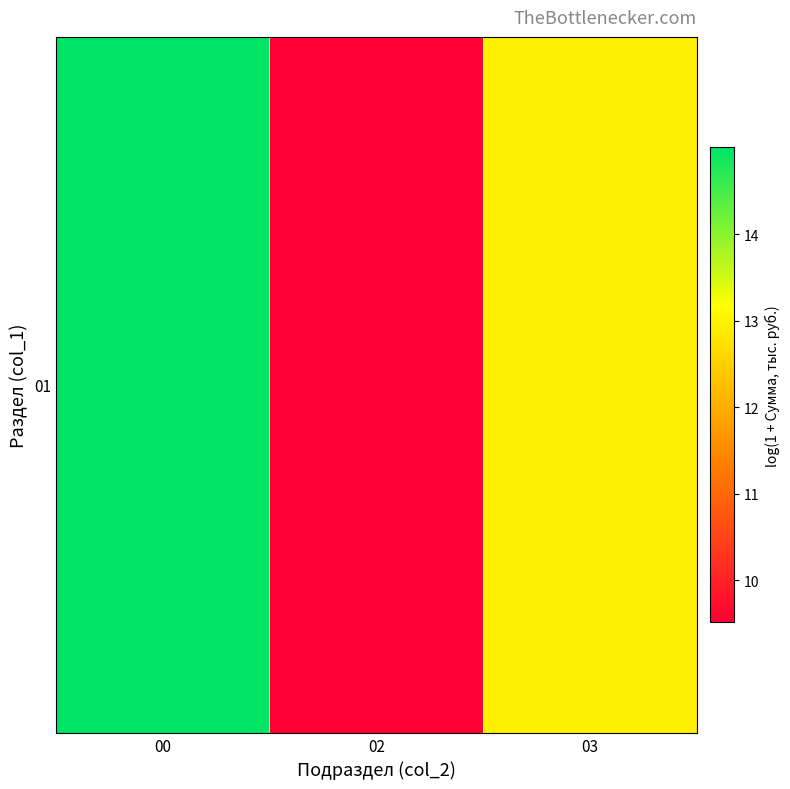

What is the ratio of the value at 02 to the value at 03?

0.7